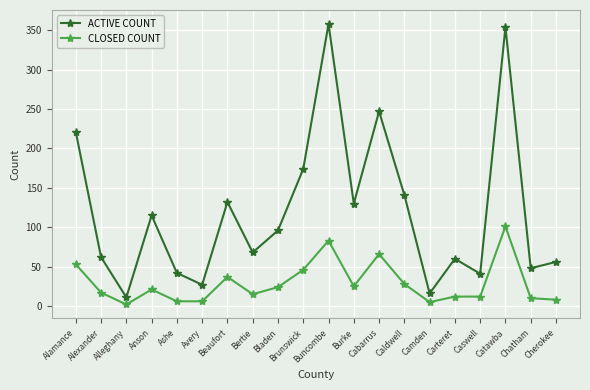

What is the spread (max minus min) of values at Bertie?

53